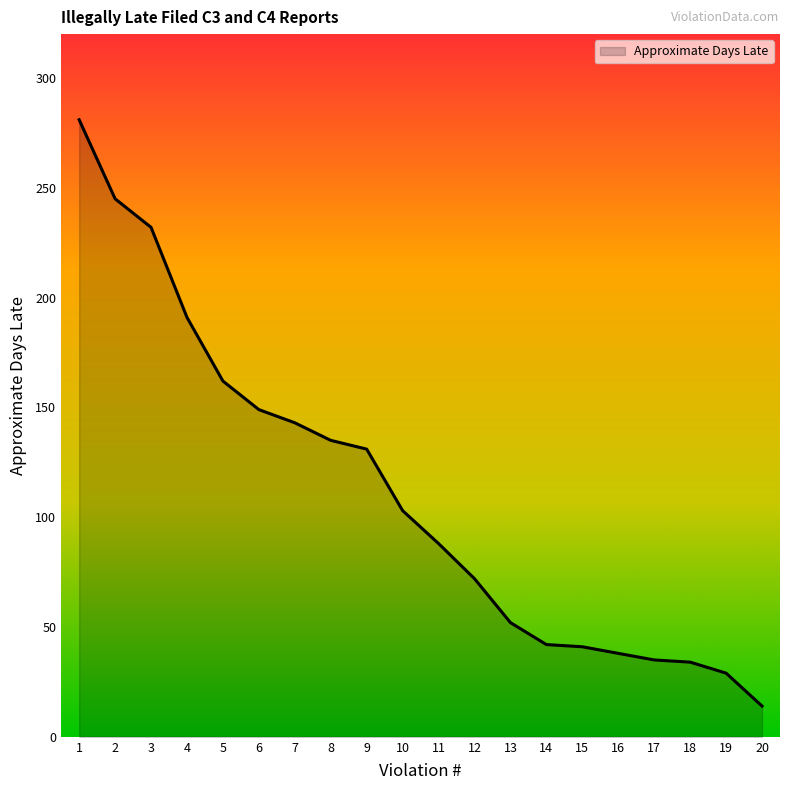

What is the maximum value shown in the chart?

281